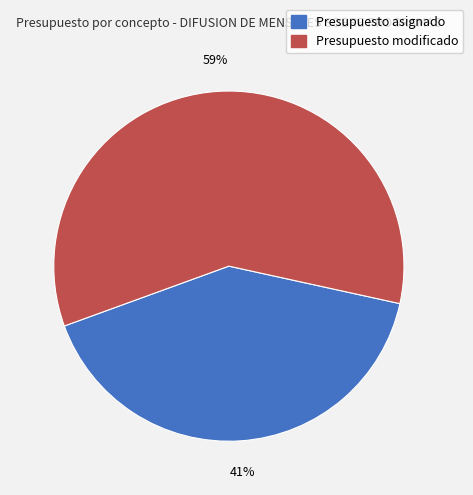

Combined, do Presupuesto modificado and Presupuesto asignado account for over 50%?

Yes